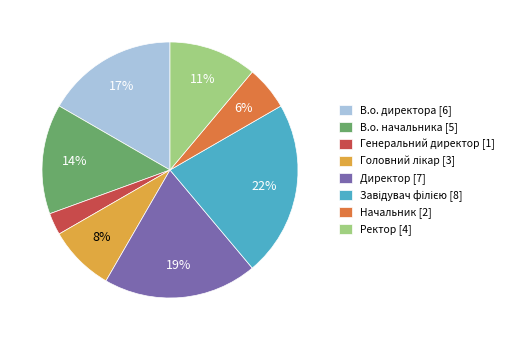

Is it true that Ректор [4] is 5% of the pie?

False